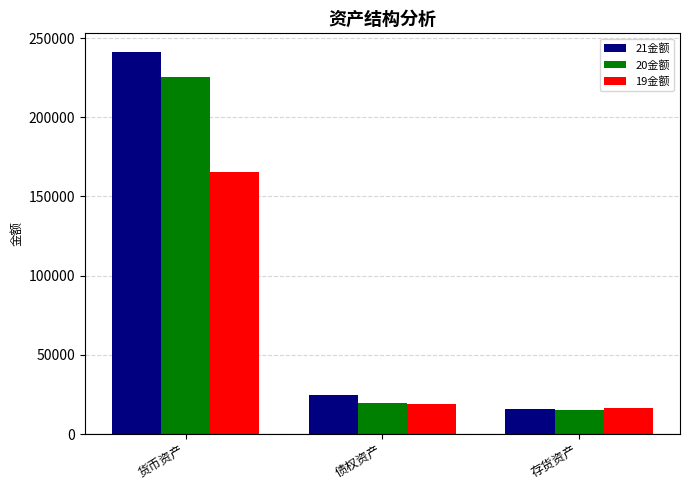

What is the difference between the maximum and minimum values in the 20金额 series?

209874.3